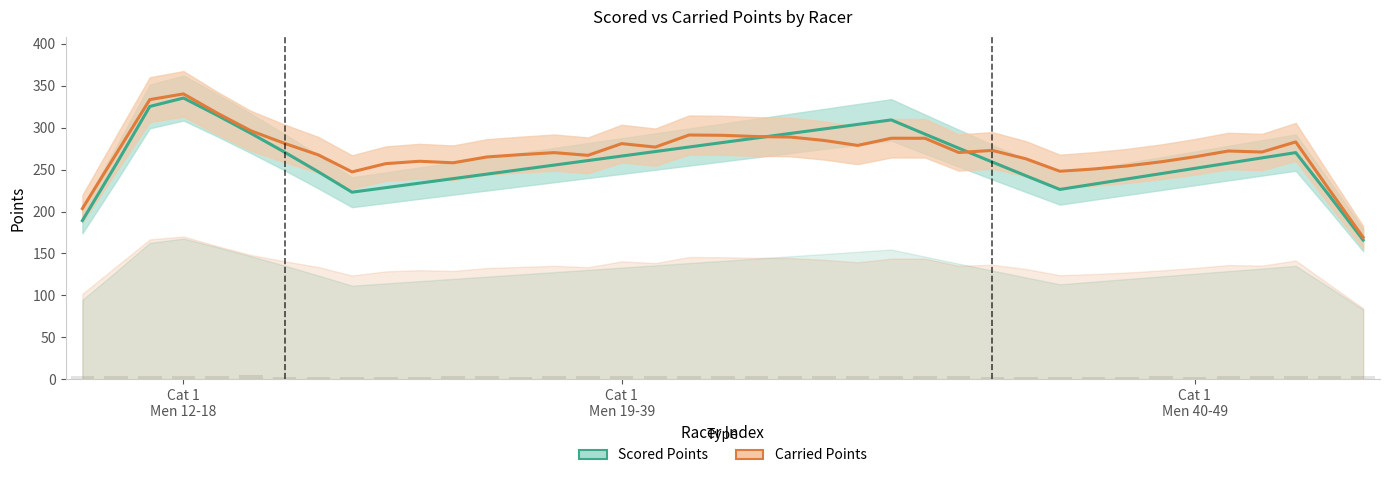

Which series has the widest spread of values?

Carried Points